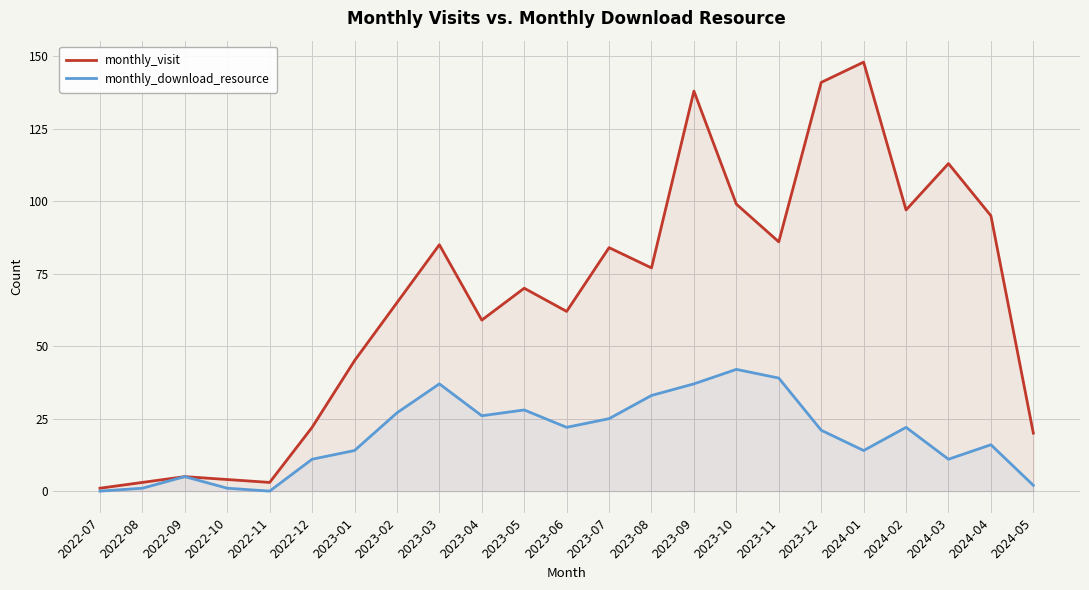

At how many categories does at least one series exceed 111?

4